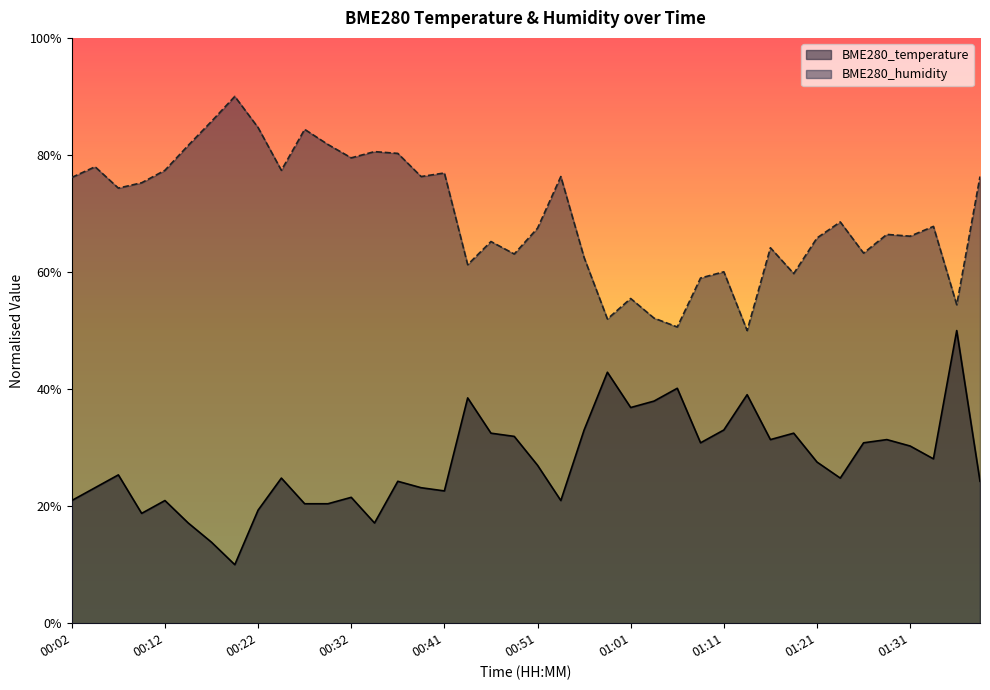

What is the highest value of the BME280_humidity series?

90.0